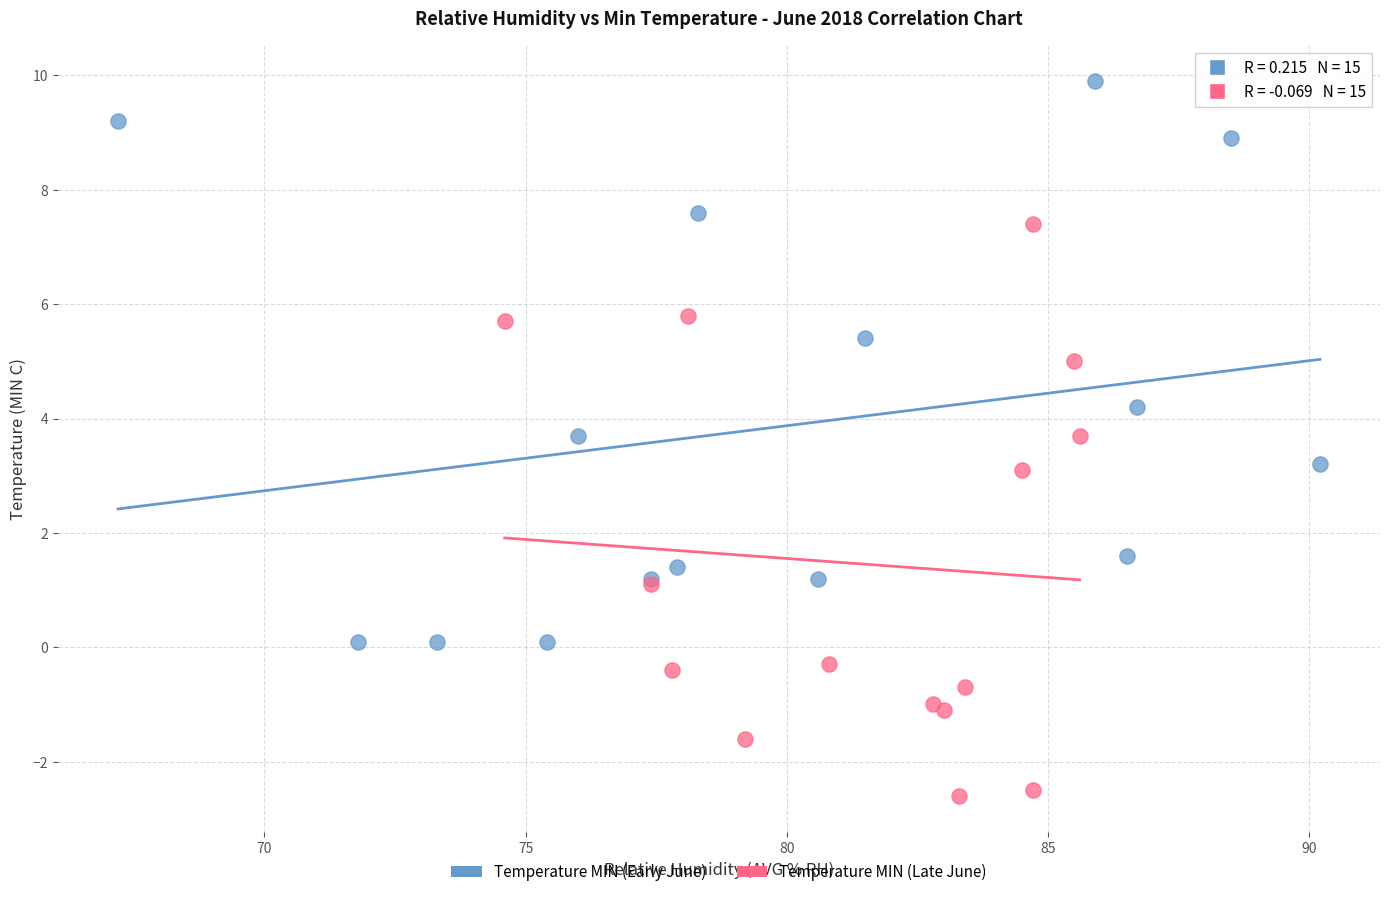

Which series contains the highest Y value?

Temperature MIN (Early June)